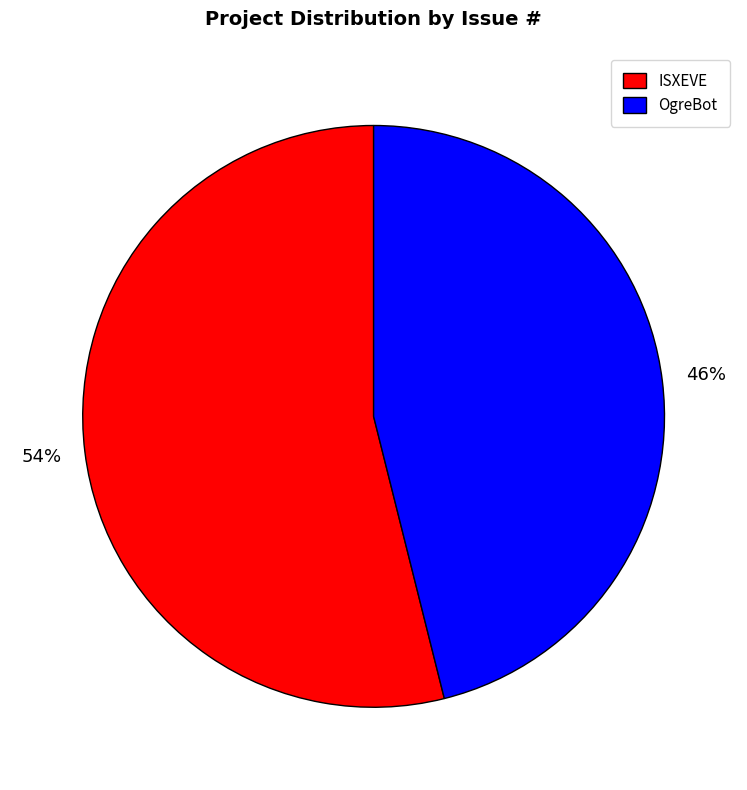

What percentage is the ISXEVE slice, to the nearest percent?

54%